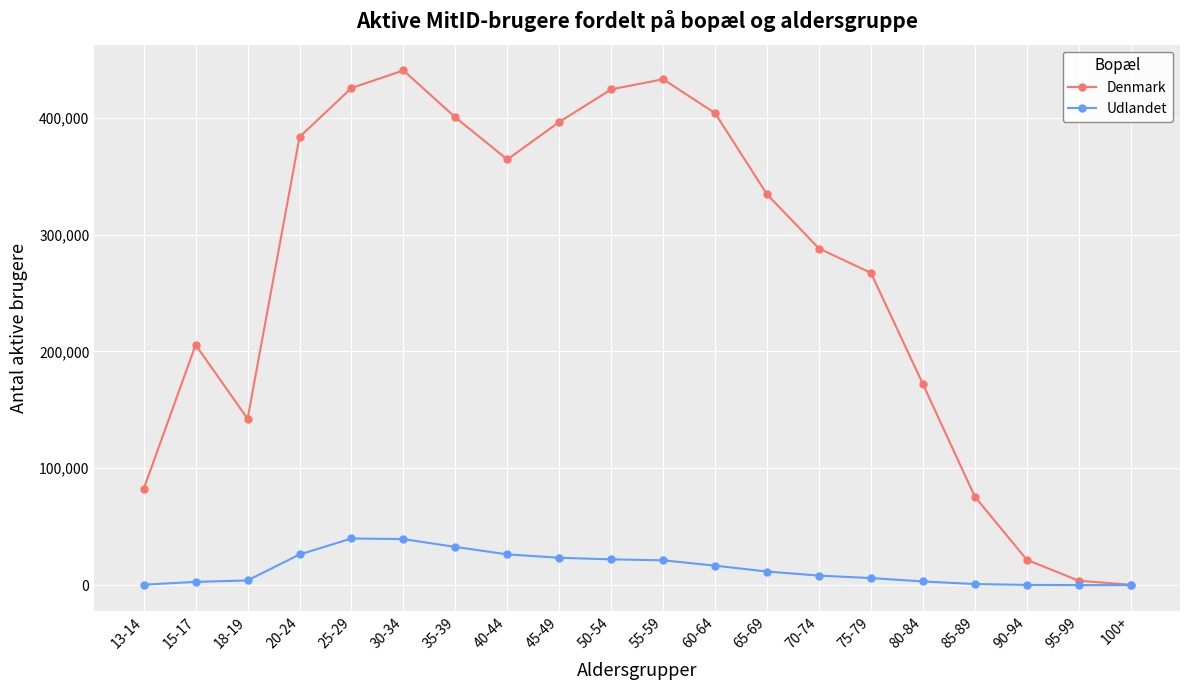

What is the maximum value for Denmark?

440444